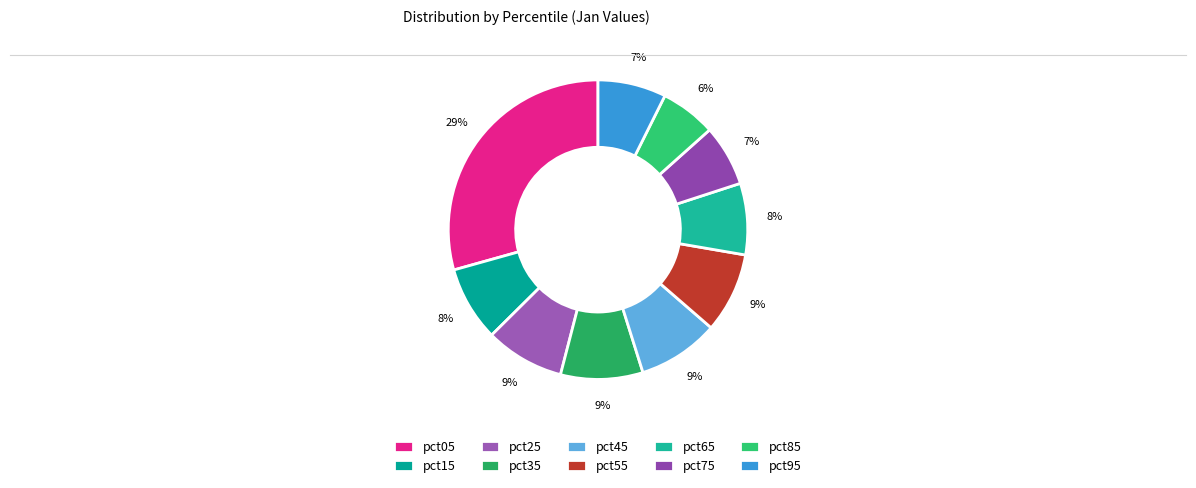

Which slice is the largest?

pct05